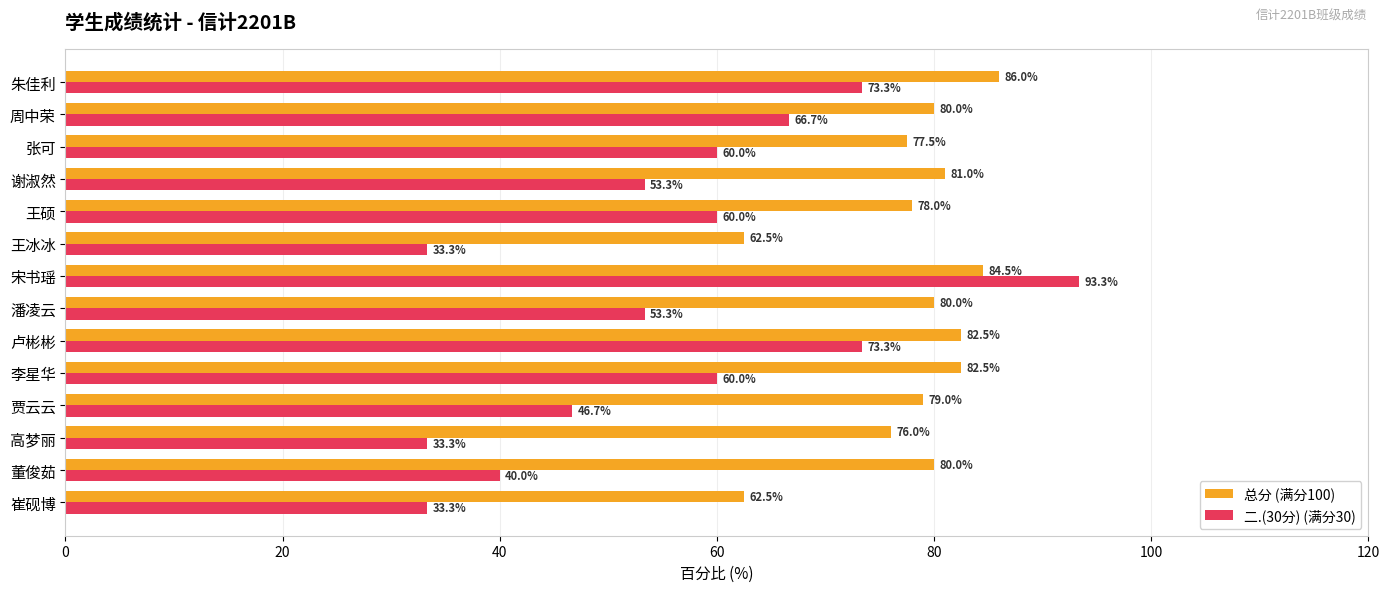

What are all the series names shown in the legend?

总分 (满分100), 二.(30分) (满分30)